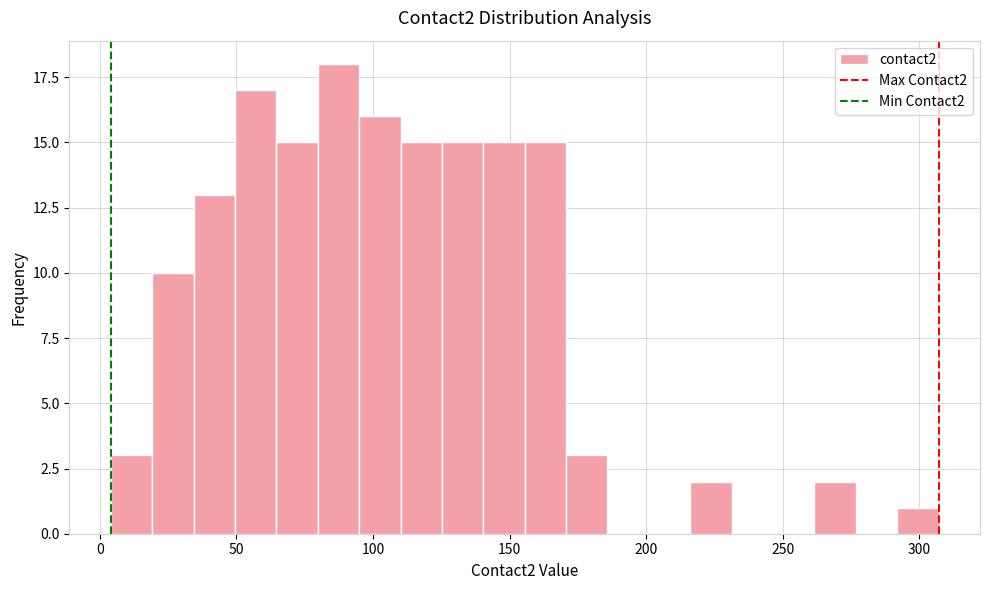

Around what value on the x-axis is the tallest bar? Give the approximate position of its centre, as read against the axis.

85